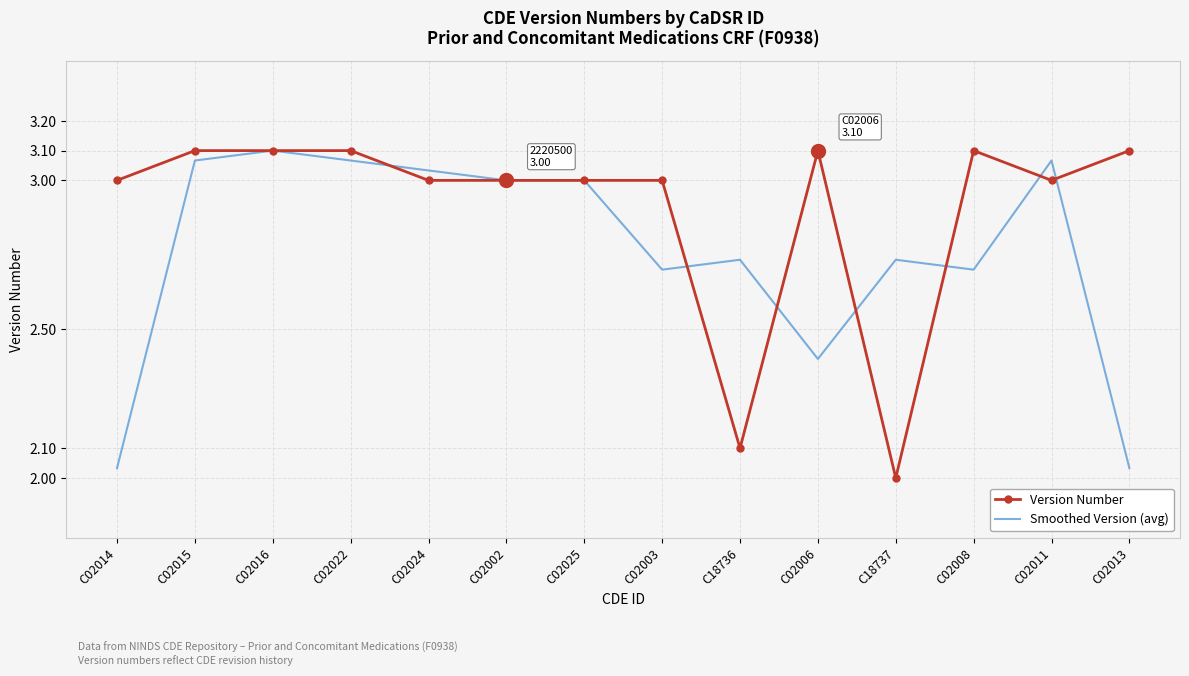

Which series changed the most between C02003 and C18736?

Version Number